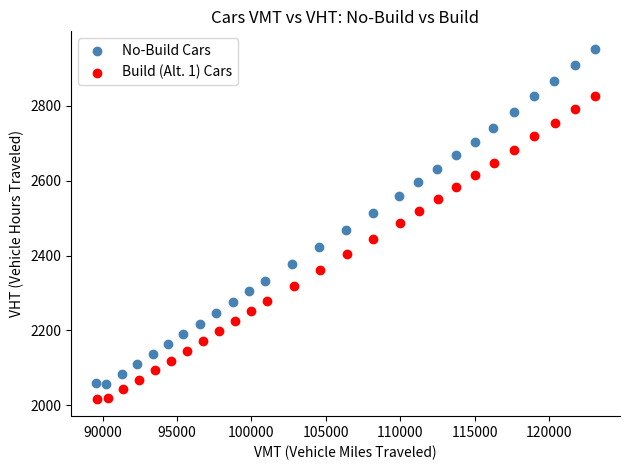

Which series has the widest spread of Y values?

No-Build Cars